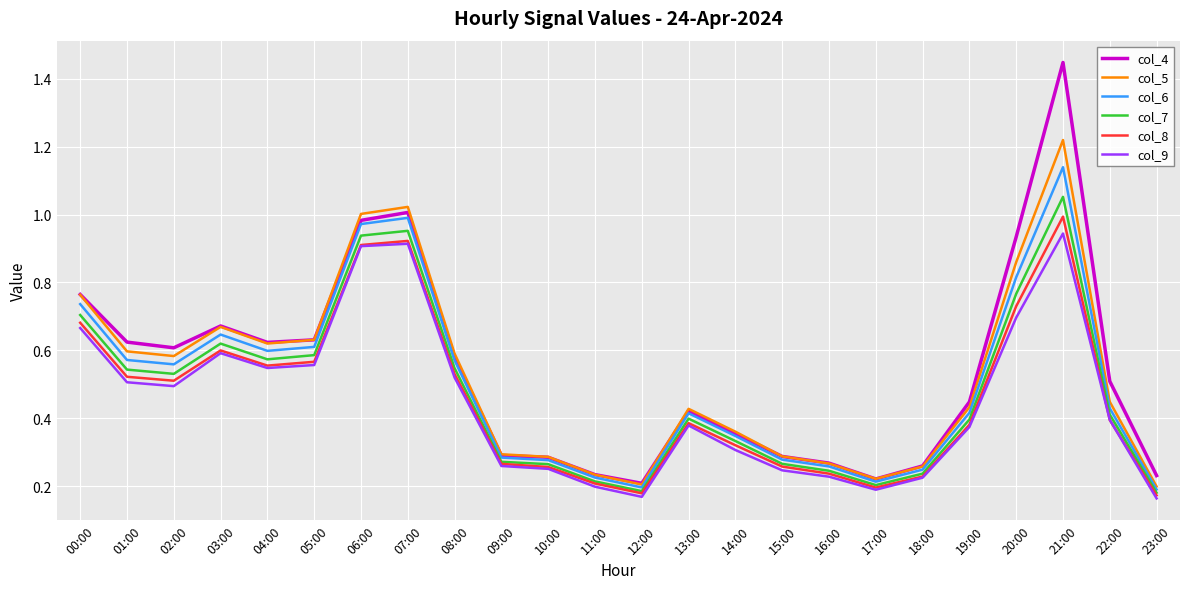

How many lines are shown in the chart?

6